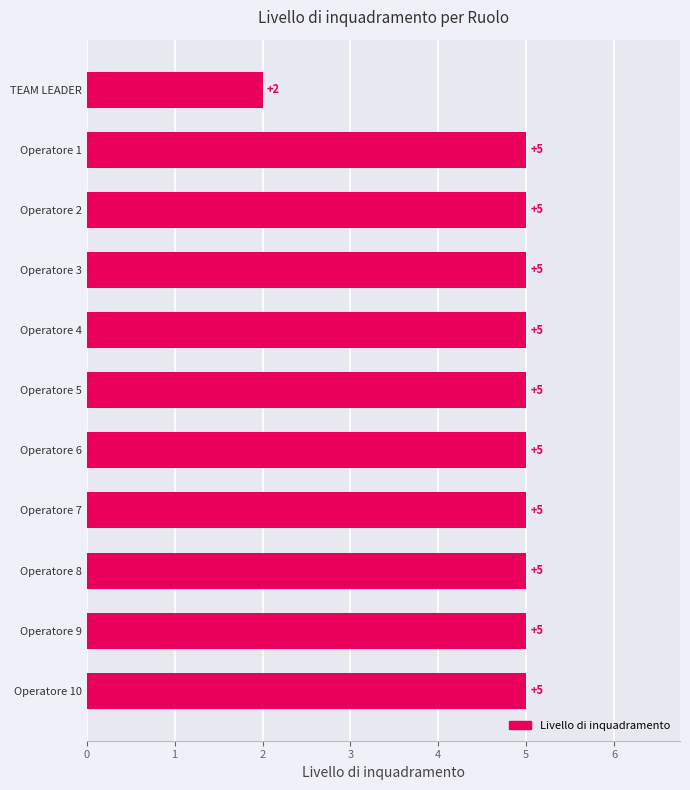

True or false: the data shows 2 at Operatore 4.

False